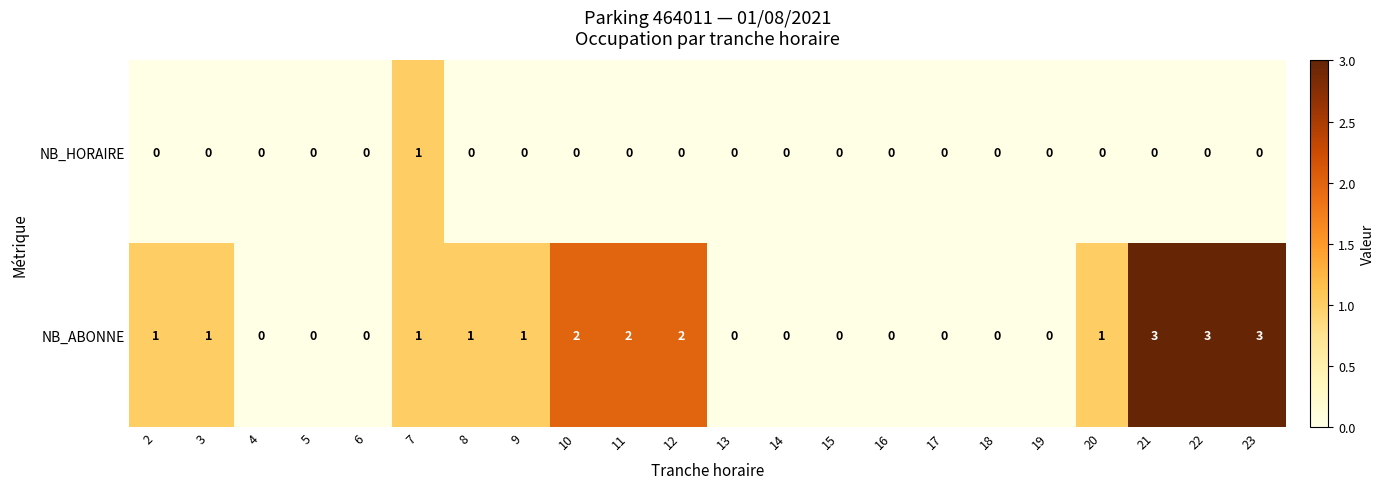

Which series has the largest total across all categories?

NB_ABONNE